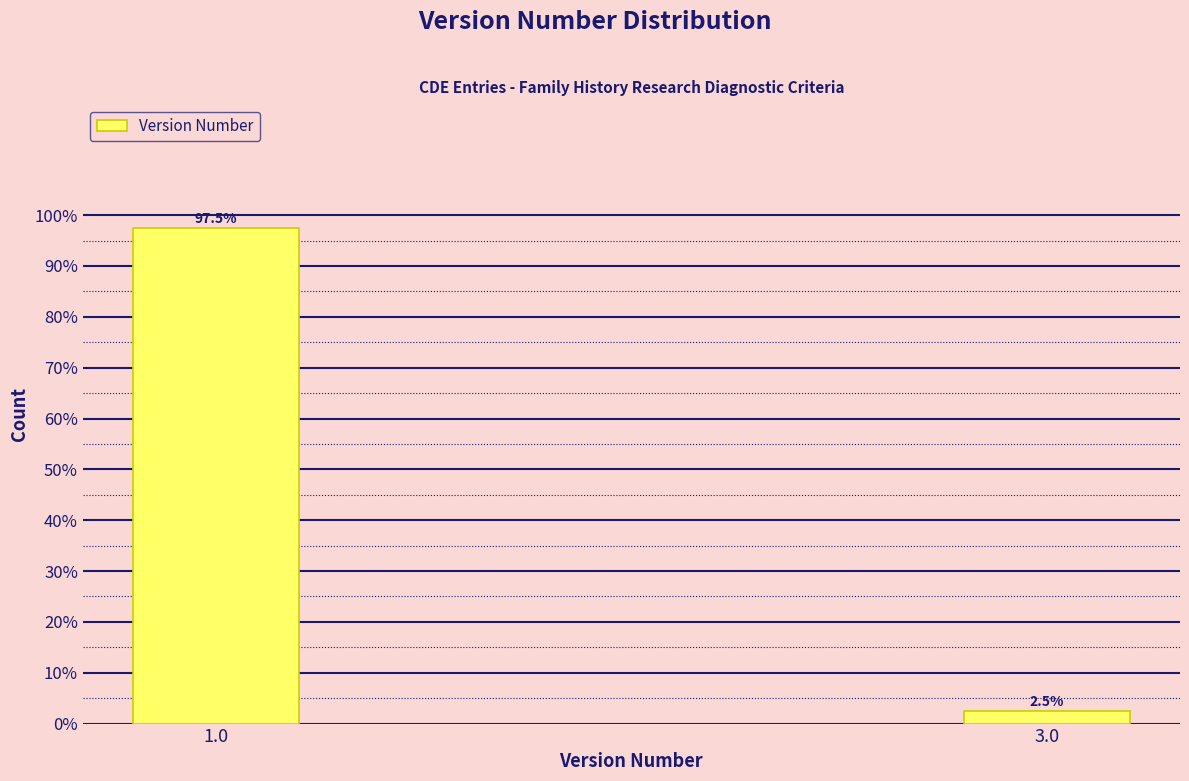

Reading left to right, what are all the values shown in this chart?

1.0=97.5	3.0=2.5